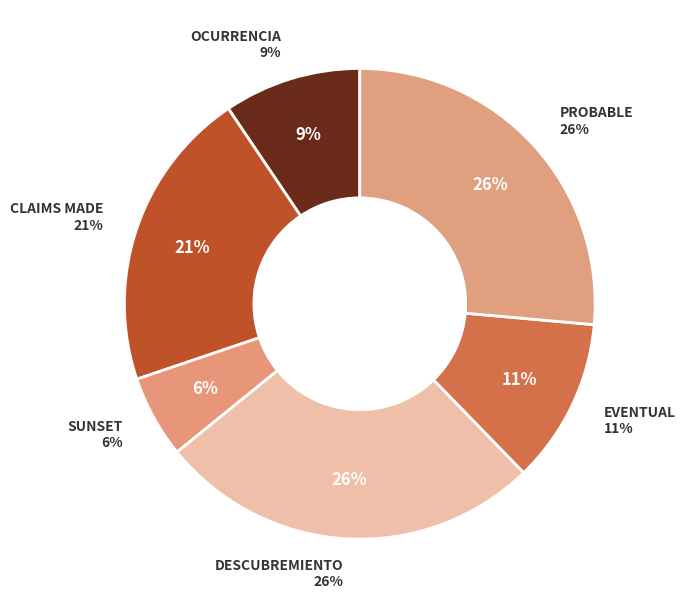

Which slice is the largest?

DESCUBREMIENTO